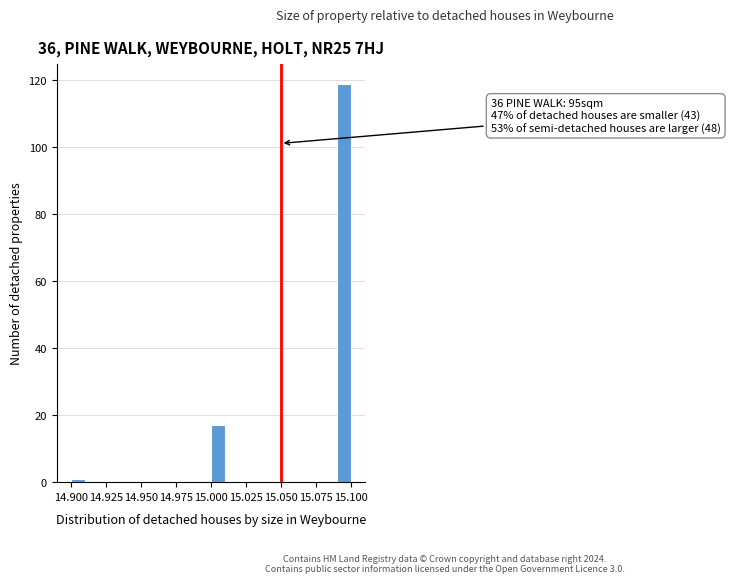

Read against the x-axis, roughly where is the centre of the tallest bar?

15.095